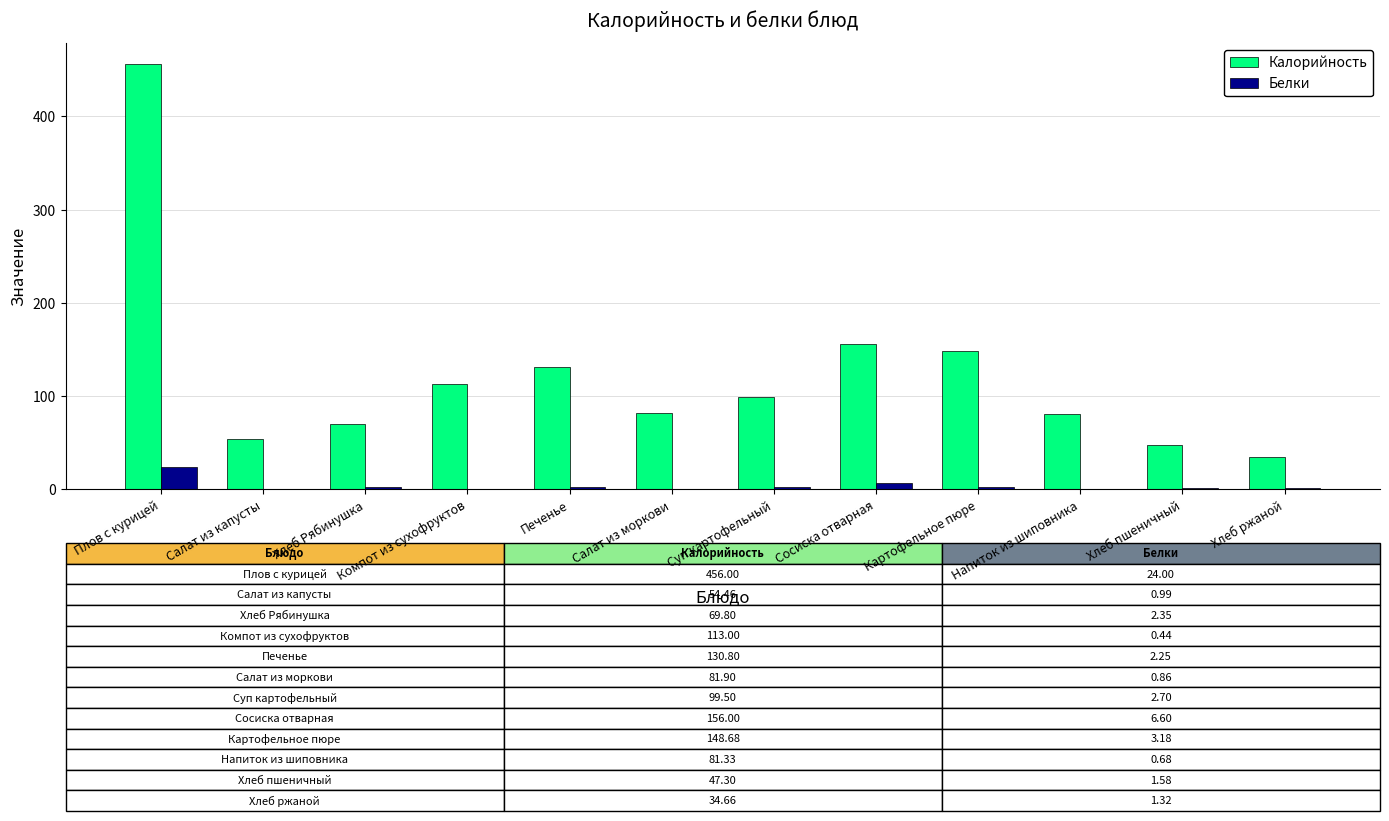

What is the maximum value shown in the chart?

456.0